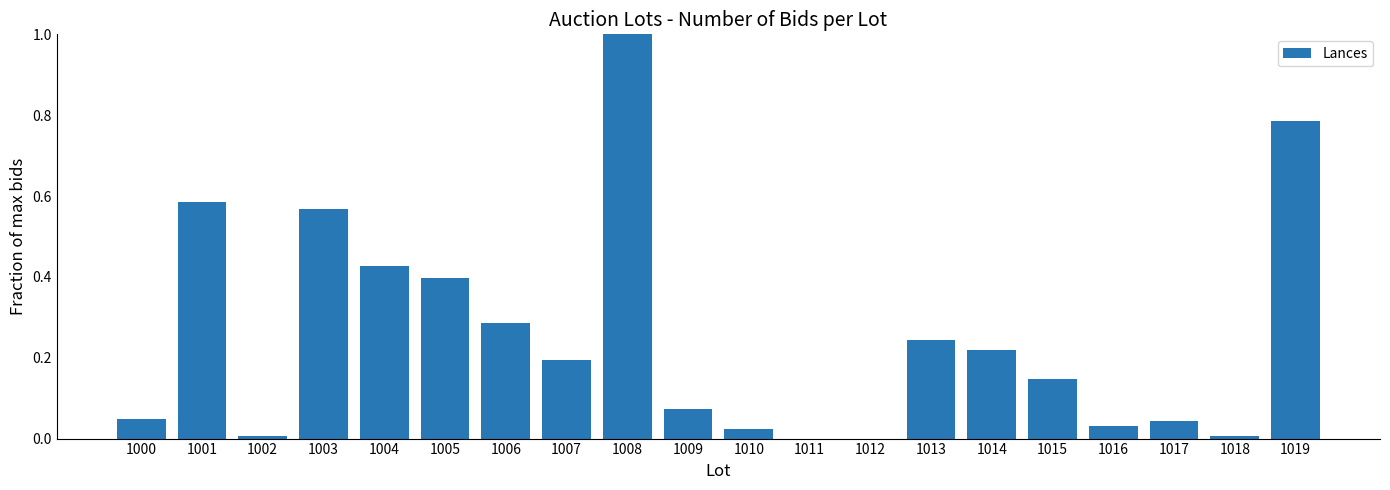

What is the sum of all values?

5.1